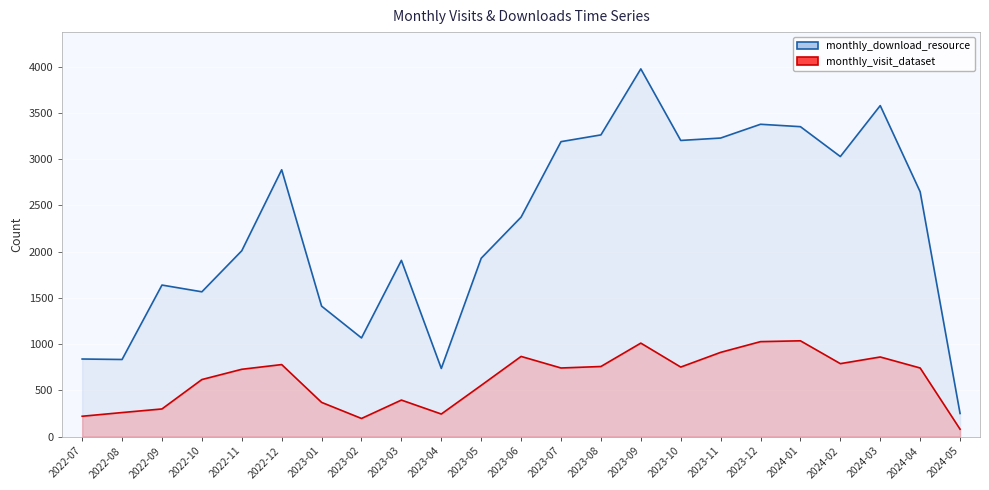

True or false: monthly_download_resource and monthly_visit_dataset intersect in this chart.

False